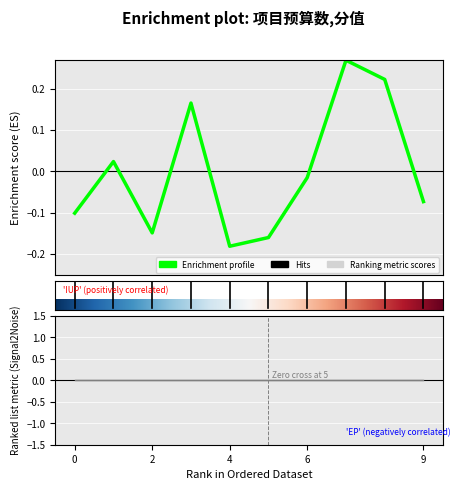

Reading right to left, transcribe all the data shown in this chart.

-0.1	0.2	0.3	-0.0	-0.2	-0.2	0.2	-0.1	0.0	-0.1